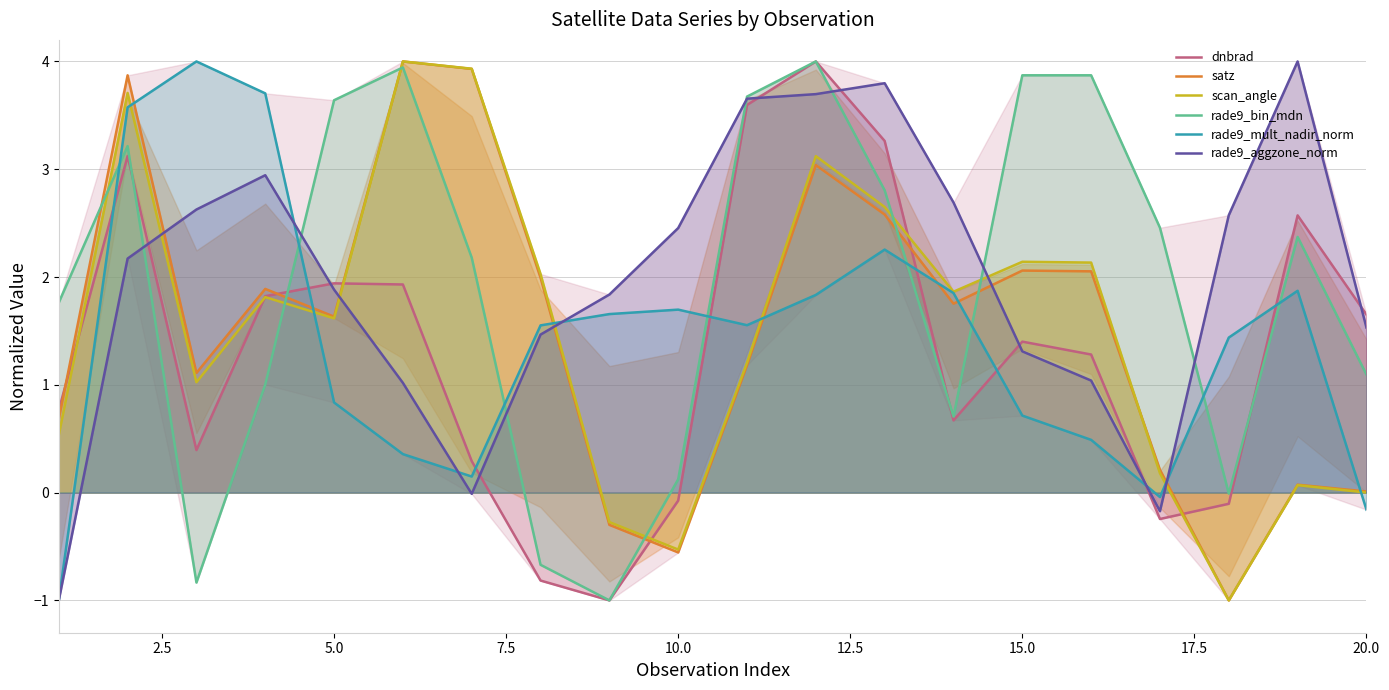

Which series ends up on top after the final intersection of rade9_mult_nadir_norm and dnbrad?

dnbrad